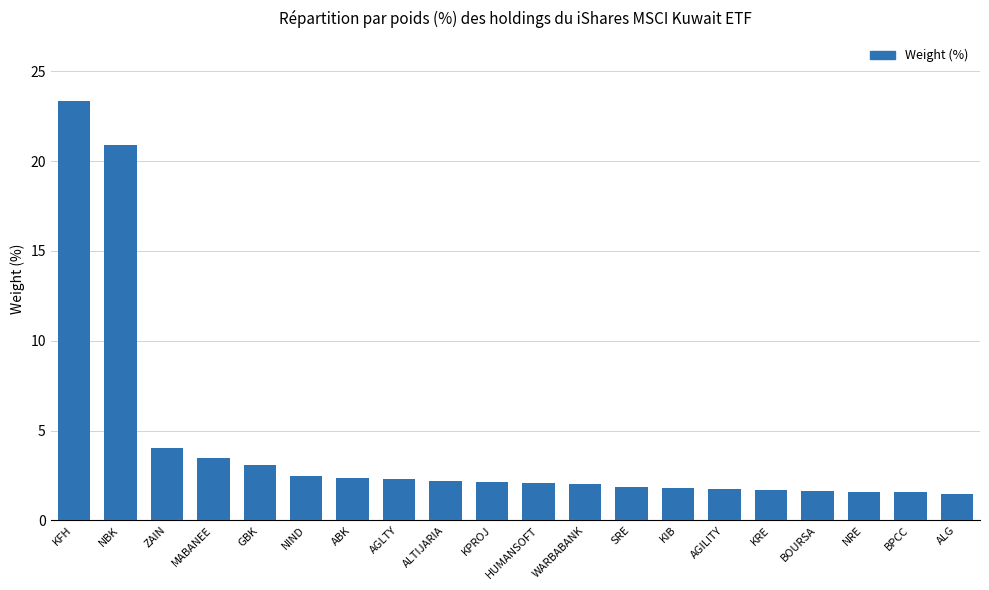

The chart shows a value of 28.6 at NBK. True or false?

False